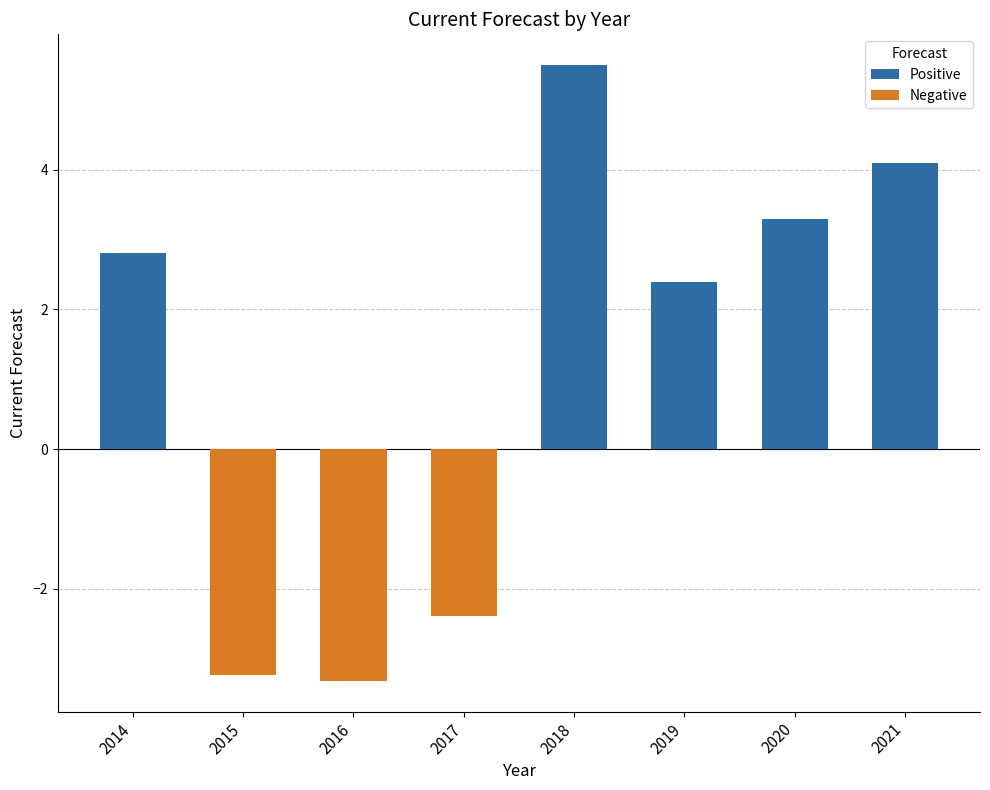

Is the value of Negative at 2018 greater than the value of Positive at 2018?

No